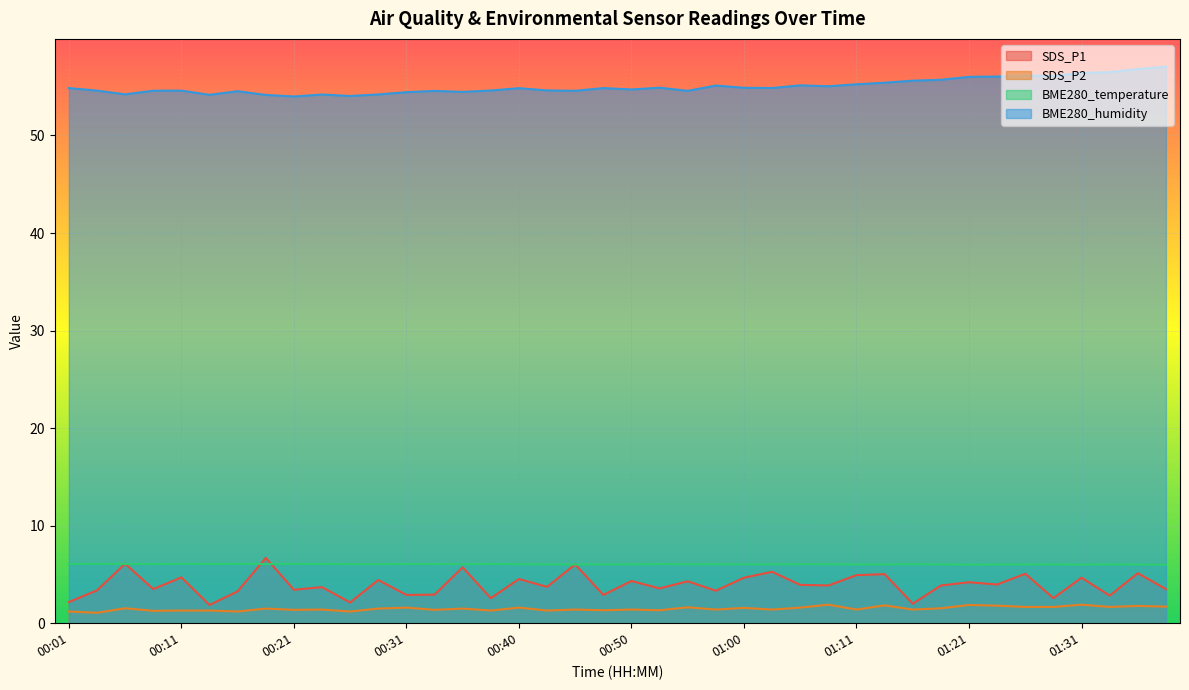

What is the value of the BME280_humidity point at the 16th from the left?

54.6